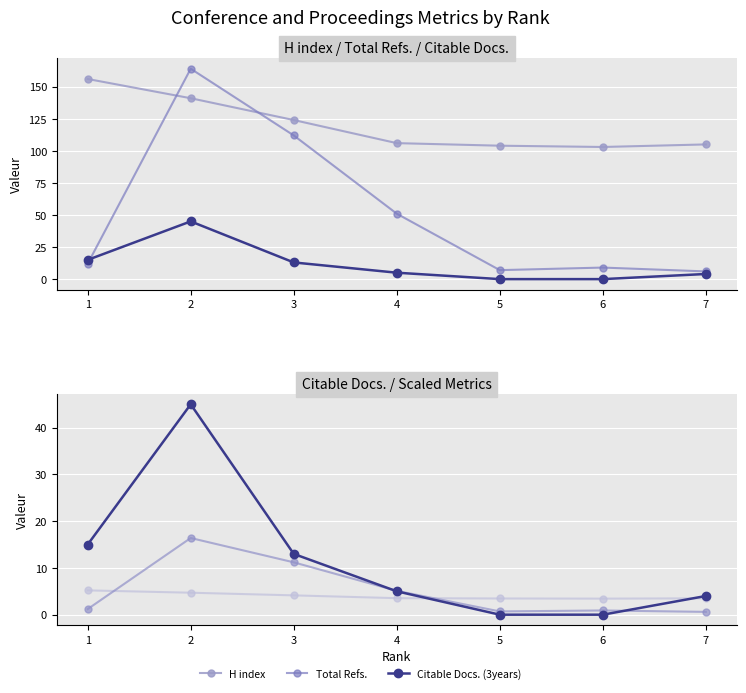

Reading left to right, extract all data points from this chart.

H index: 156.0	141.0	124.0	106.0	104.0	103.0	105.0
Total Refs.: 12.0	164.0	112.0	51.0	7.0	9.0	6.0
Citable Docs. (3years): 15.0	45.0	13.0	5.0	0.0	0.0	4.0
H index (scaled): 5.2	4.7	4.1	3.5	3.5	3.4	3.5
Total Refs. (scaled): 1.2	16.4	11.2	5.1	0.7	0.9	0.6